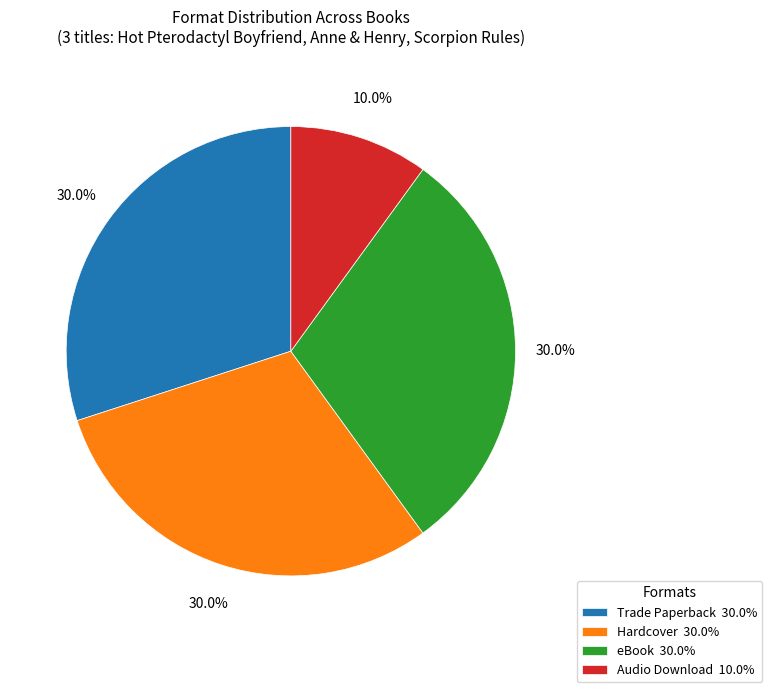

The Hardcover slice represents 43% of the pie. True or false?

False